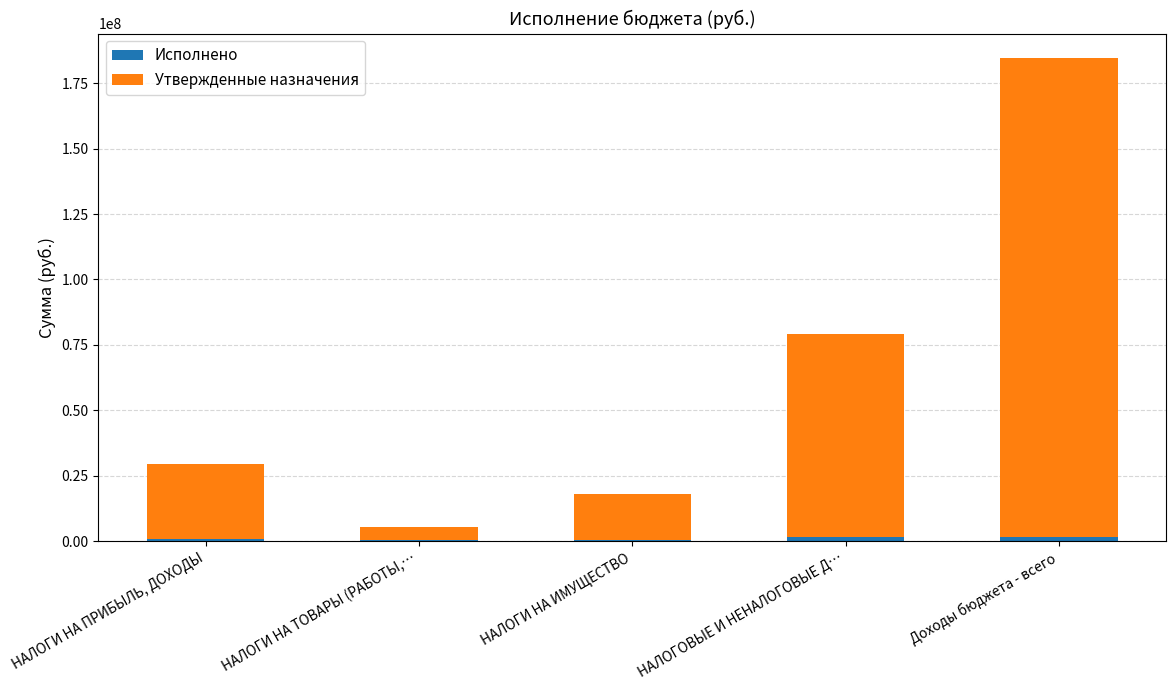

At which category is the sum across all series the highest?

Доходы бюджета - всего